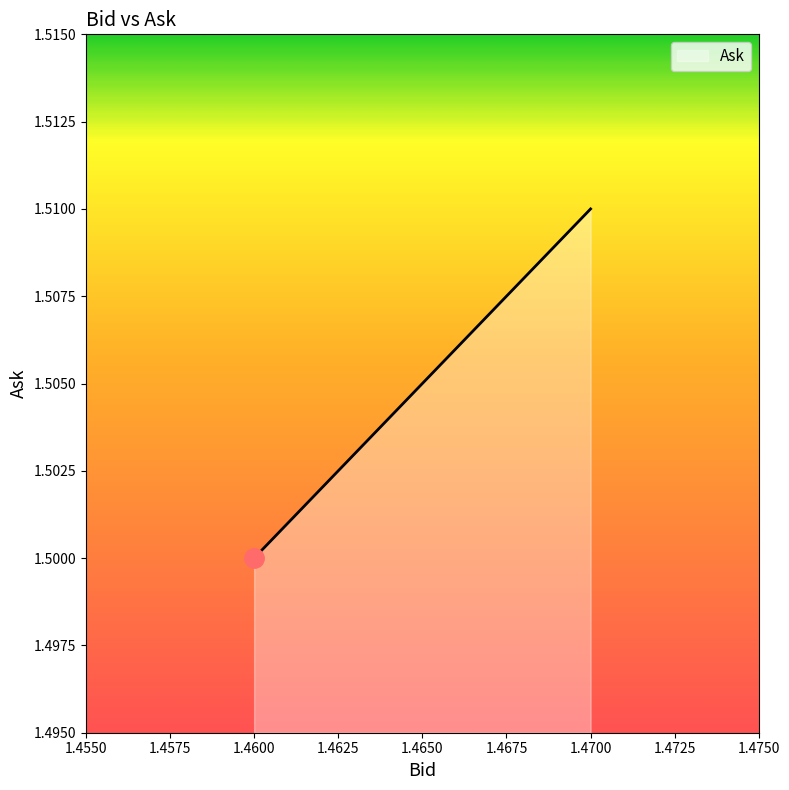

Approximately how many times larger is the value at 1.46 compared to 1.47?

1.0